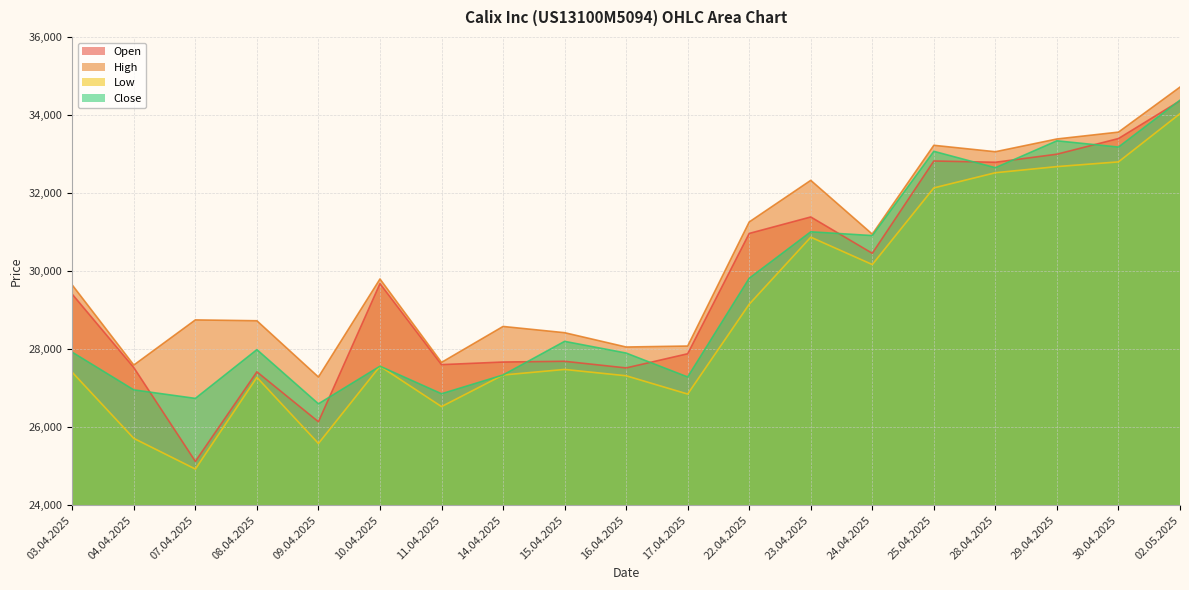

Where is the first local maximum for Low?

08.04.2025